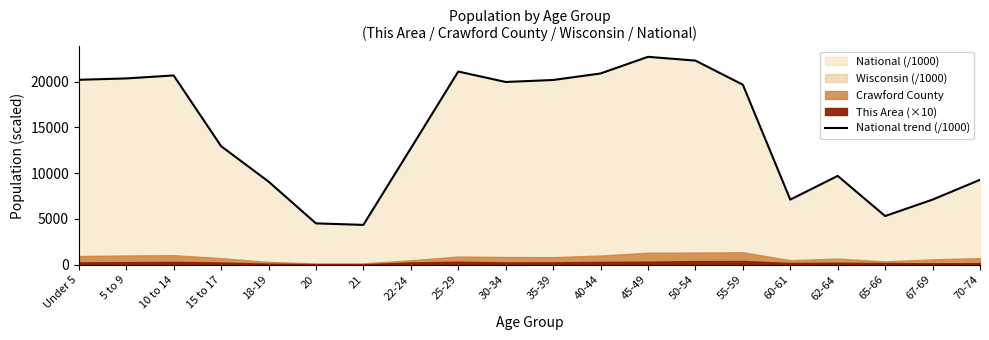

Where is the first local minimum?

21